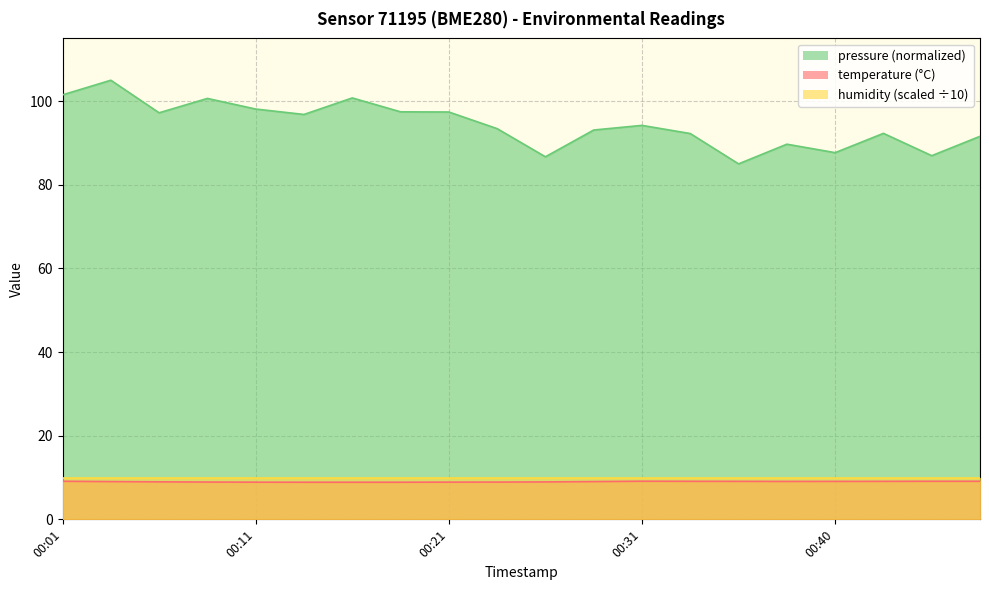

Count the number of categories in the chart.

20